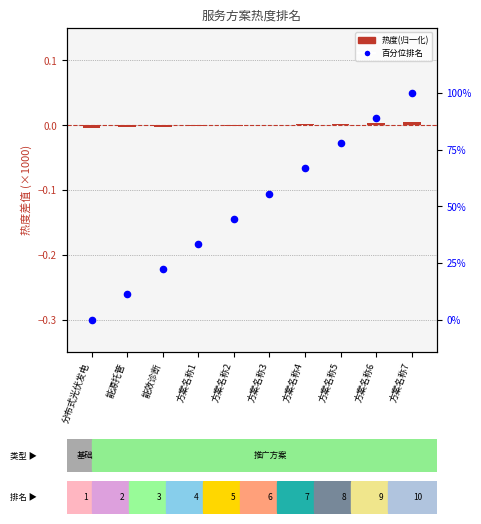

At which category is the sum across all series the highest?

方案名称7